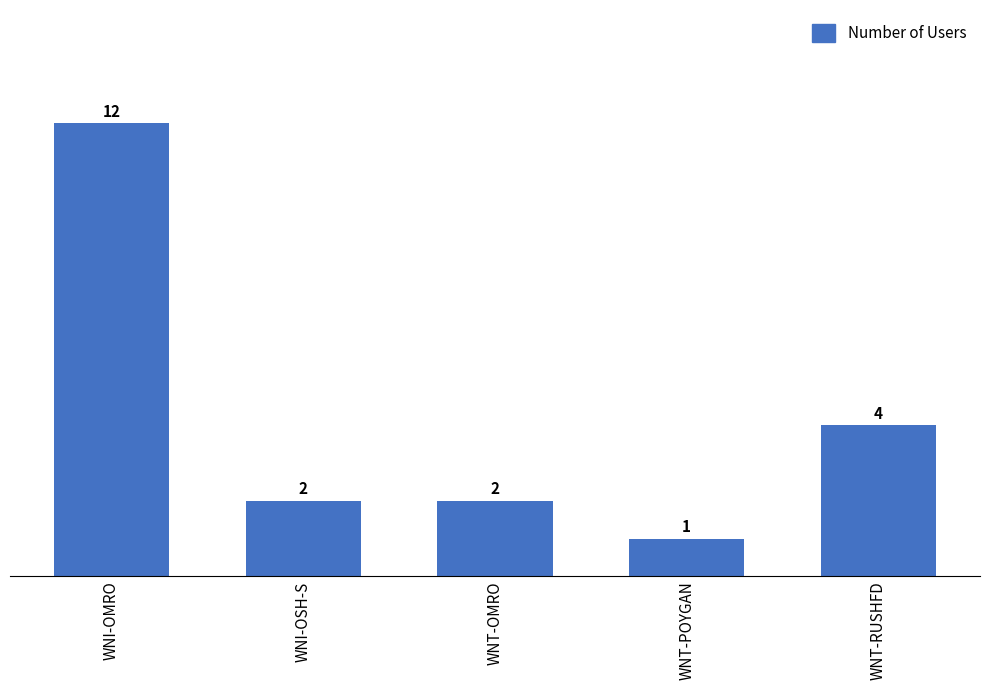

True or false: the data shows 3 at WNI-OSH-S.

False